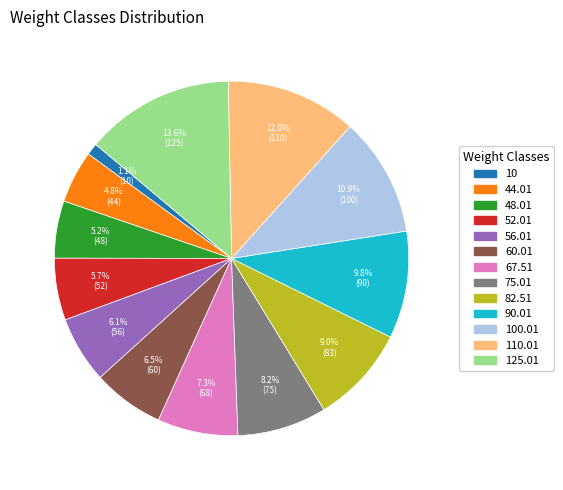

Does any single category account for the majority?

No